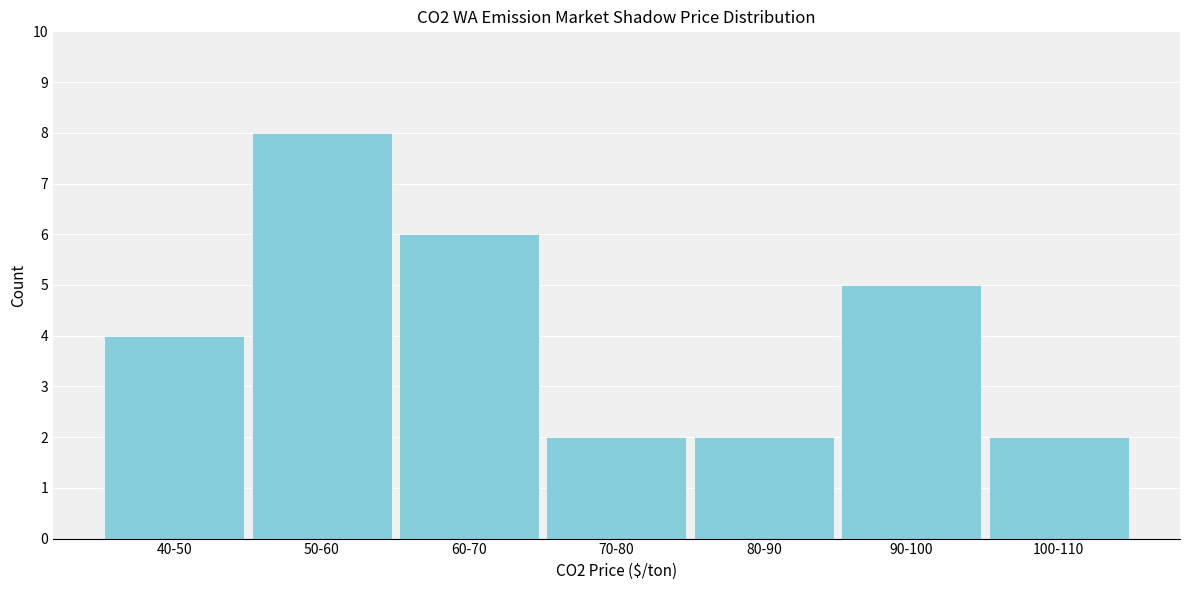

Reading left to right, what are all the values shown in this chart?

4	8	6	2	2	5	2